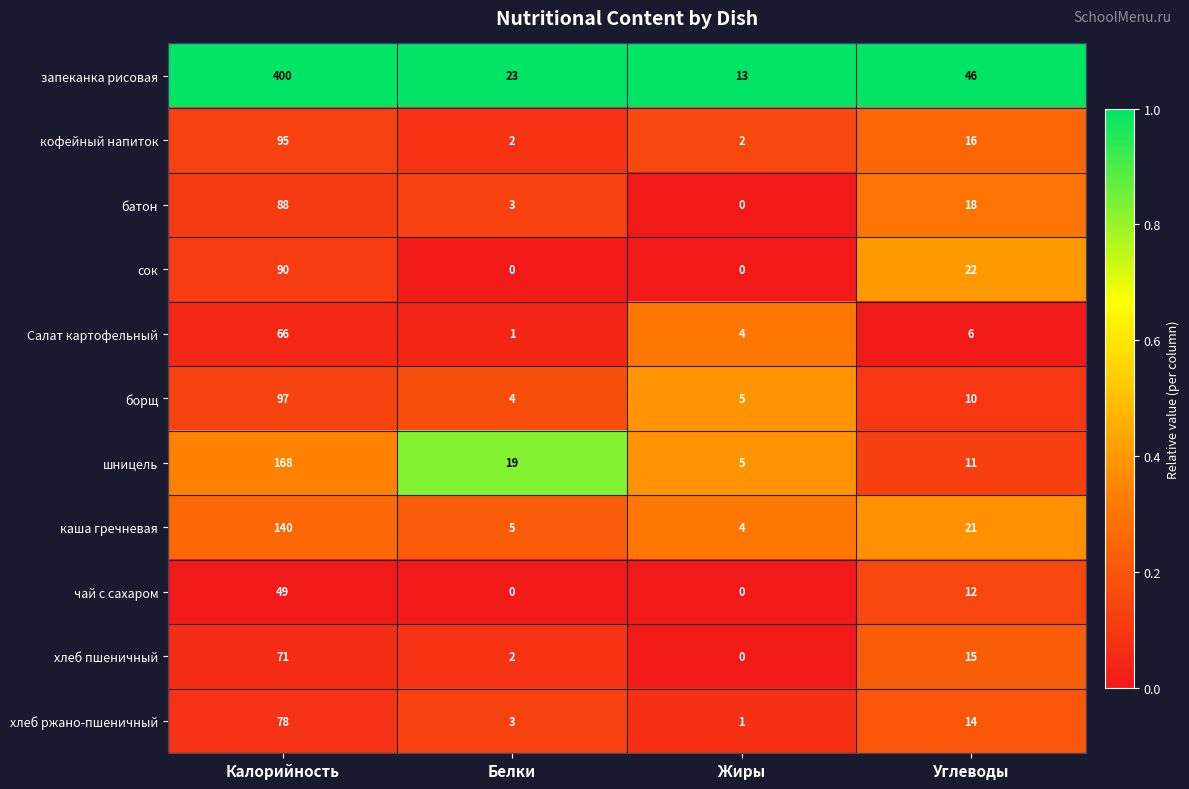

Where does the запеканка рисовая series first go above 46?

Калорийность